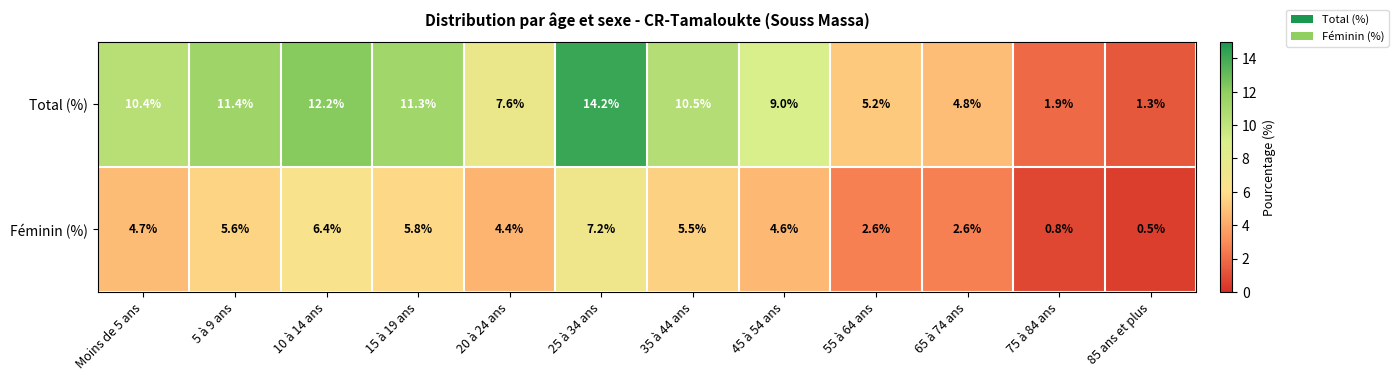

At which label does Féminin (%) first exceed 4?

Moins de 5 ans